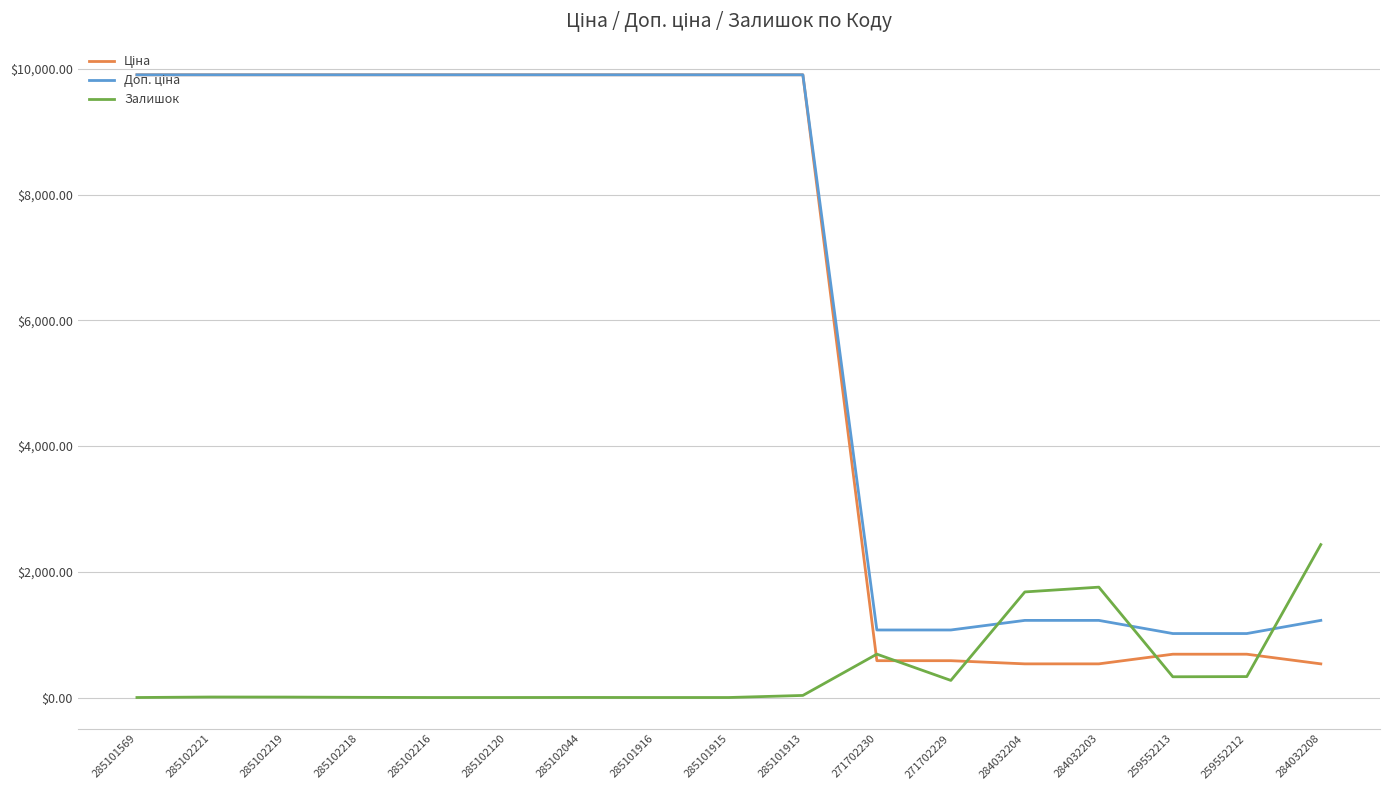

What is the difference between the highest and lowest values at 285101569?

9908.5